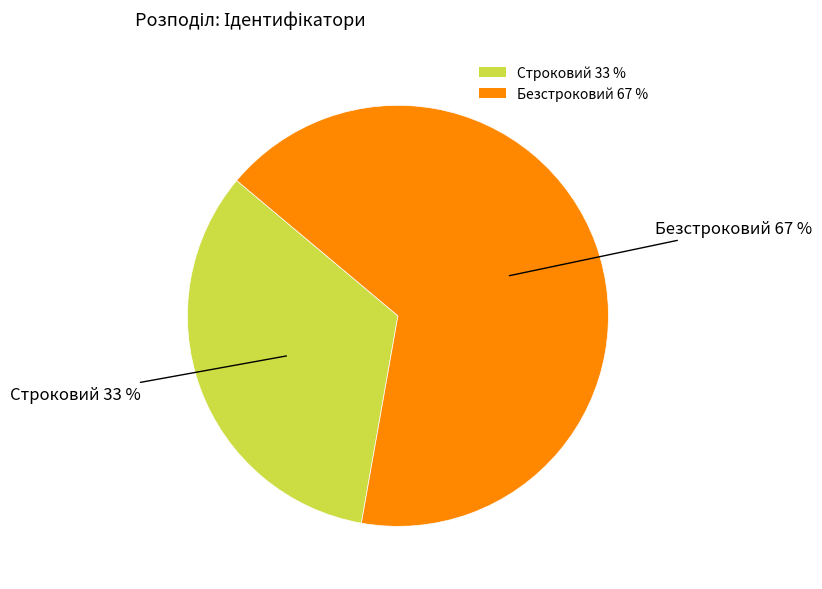

Rank the categories by value from highest to lowest.

Безстроковий, Строковий